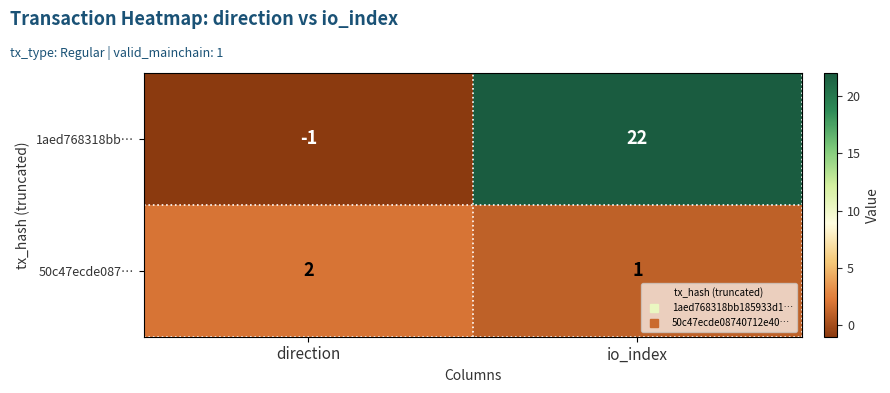

At which label is 1aed768318bb… closest to 10?

direction